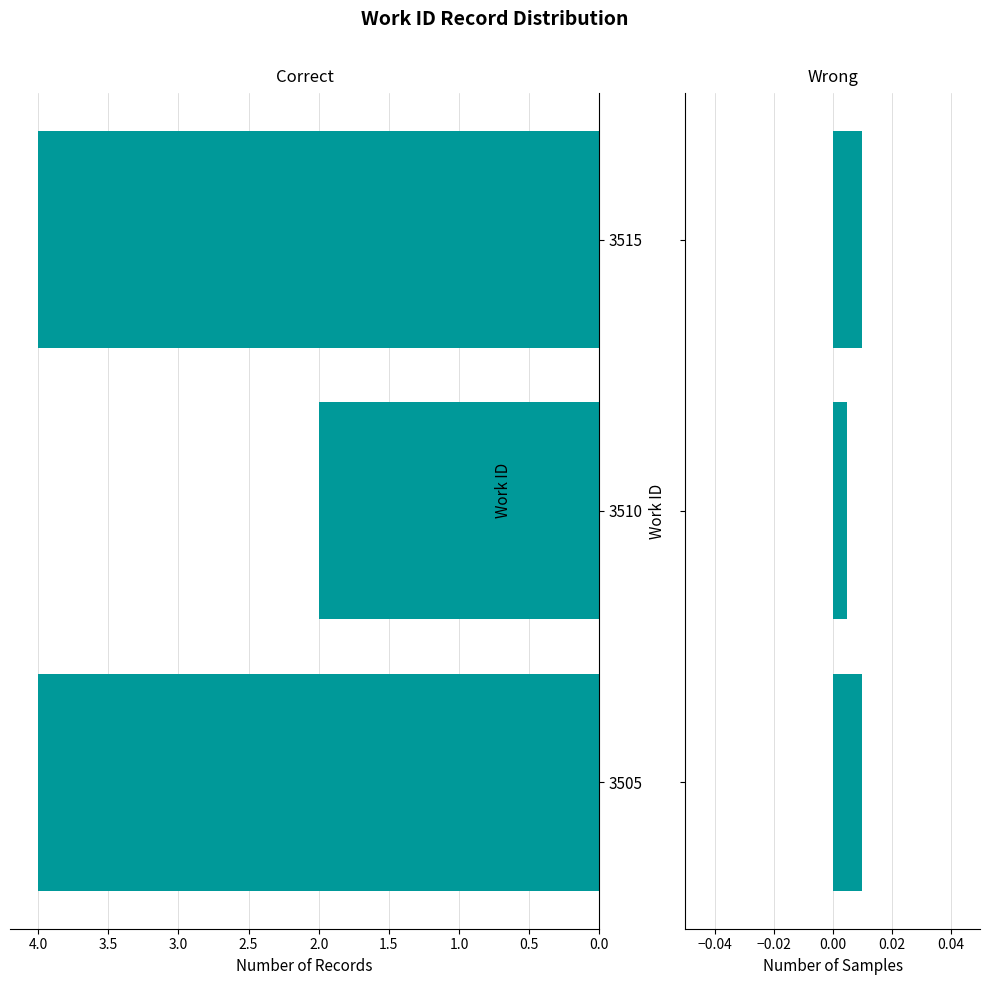

The value of ID Sum (normalised) at 3505 is 0.0. True or false?

False